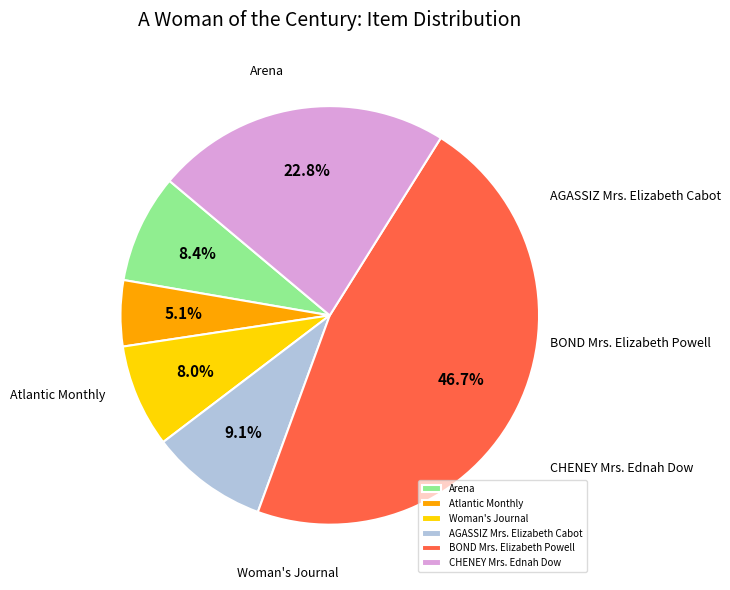

Which slice is the smallest?

Atlantic Monthly